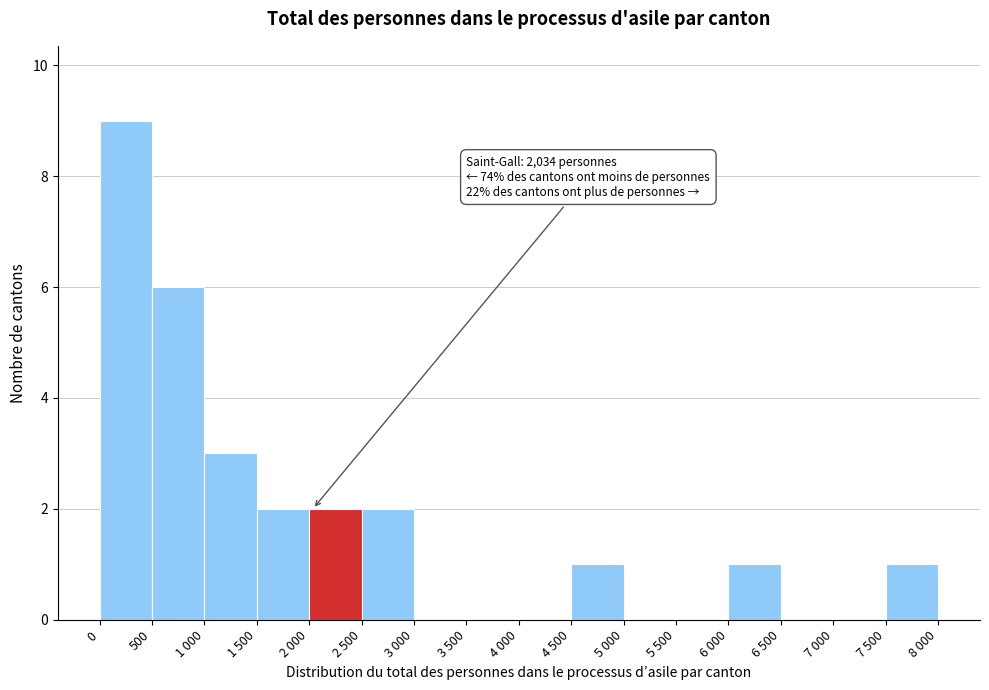

Reading right to left, transcribe all the data shown in this chart.

7 500=1	7 000=0	6 500=0	6 000=1	5 500=0	5 000=0	4 500=1	4 000=0	3 500=0	3 000=0	2 500=2	2 000=2	1 500=2	1 000=3	500=6	0=9